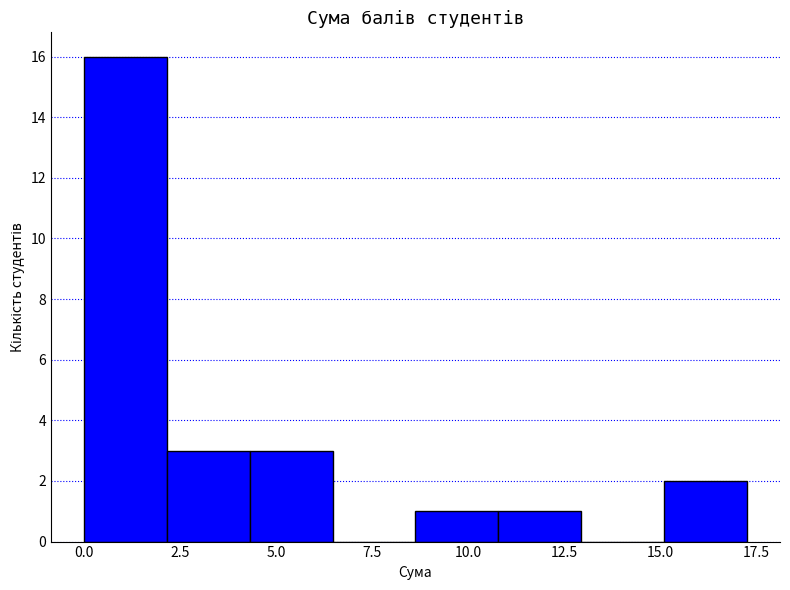

Reading left to right, transcribe this chart: for each bar, give the range it covers on the x-axis and its height. Neither the bar edges nor the heights are printed on the chart, so give them approximately, as read against the axes.

0.0 to 2.0: 16
2.0 to 4.5: 3
4.5 to 6.5: 3
6.5 to 8.5: 0
8.5 to 11.0: 1
11.0 to 13.0: 1
13.0 to 15.0: 0
15.0 to 17.5: 2